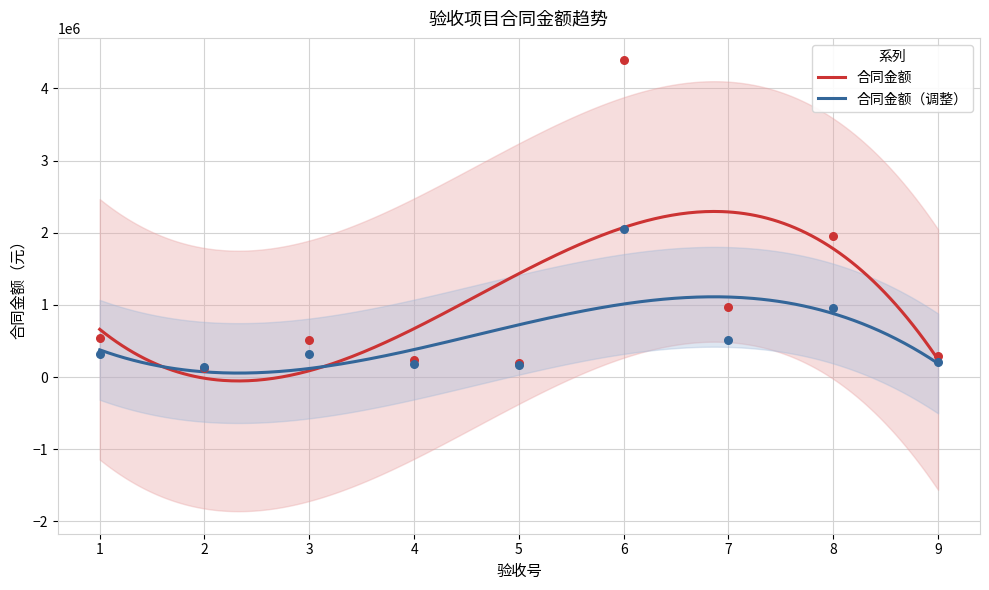

Between 7 and 5, which is larger?

7